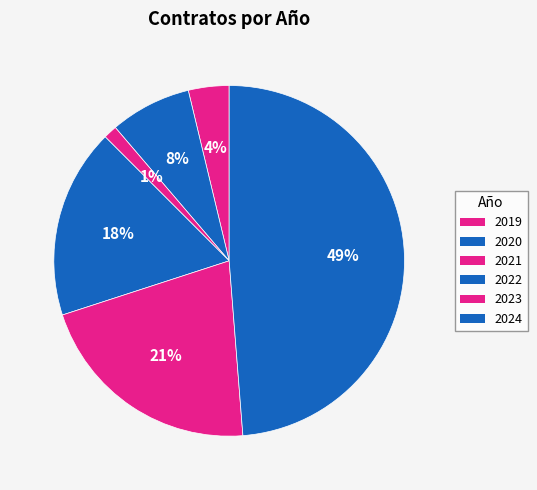

How many segments does this pie chart have?

6